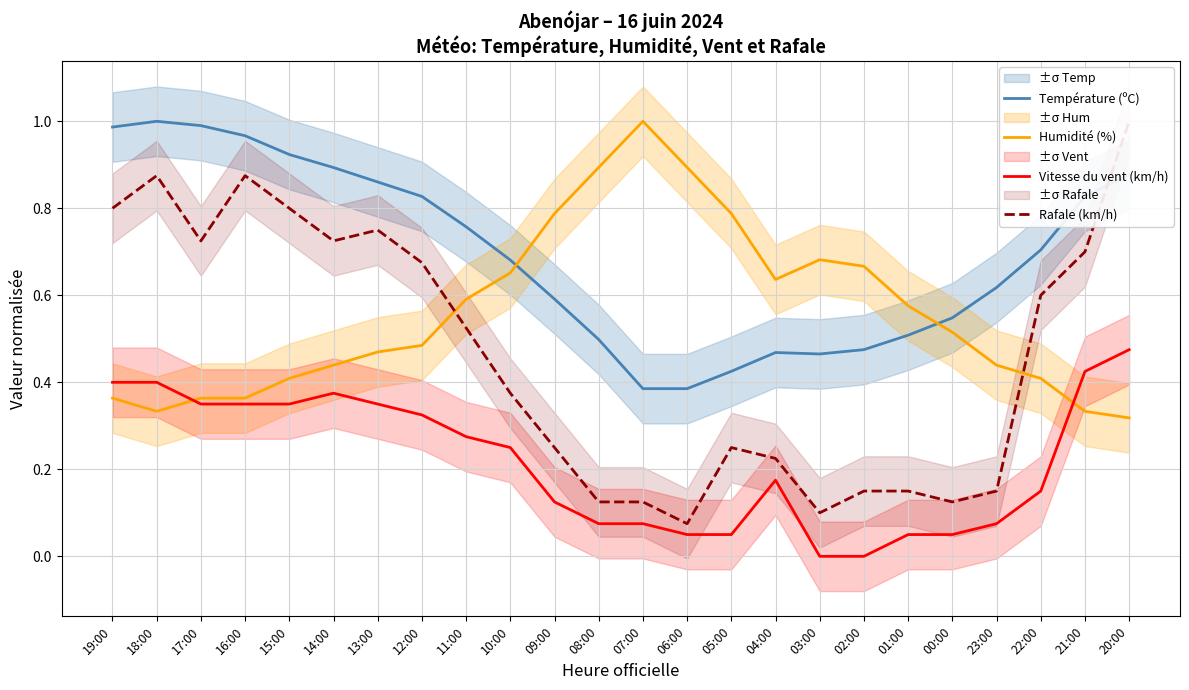

Which label corresponds to the smallest value in the chart?

03:00